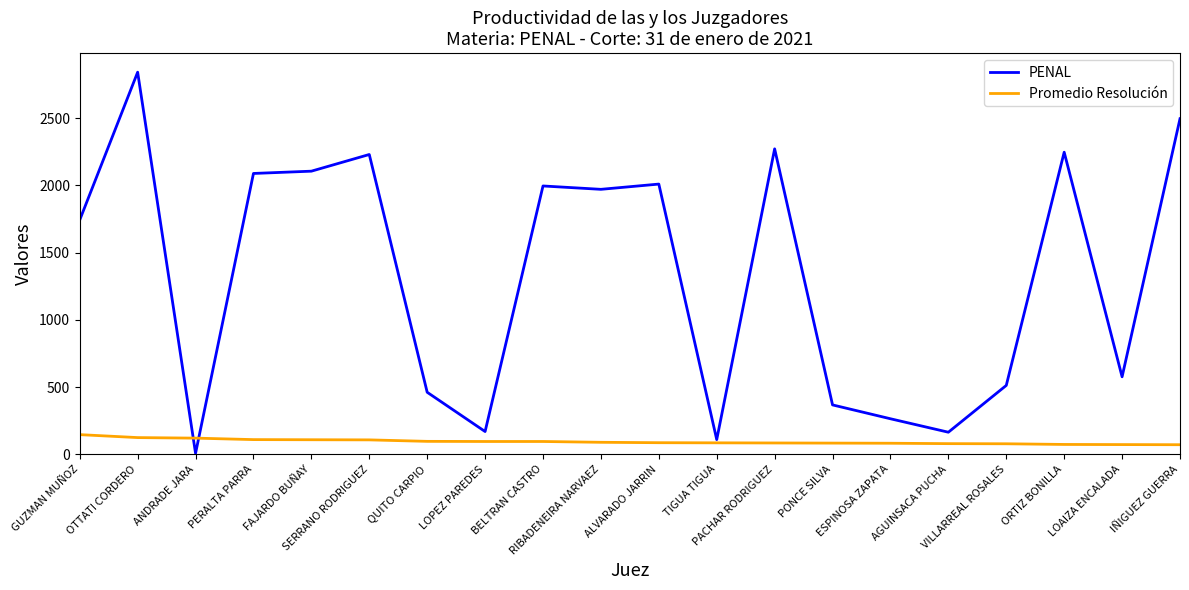

At RIBADENEIRA NARVAEZ, list the series in order from largest to smallest.

PENAL, Promedio Resolución